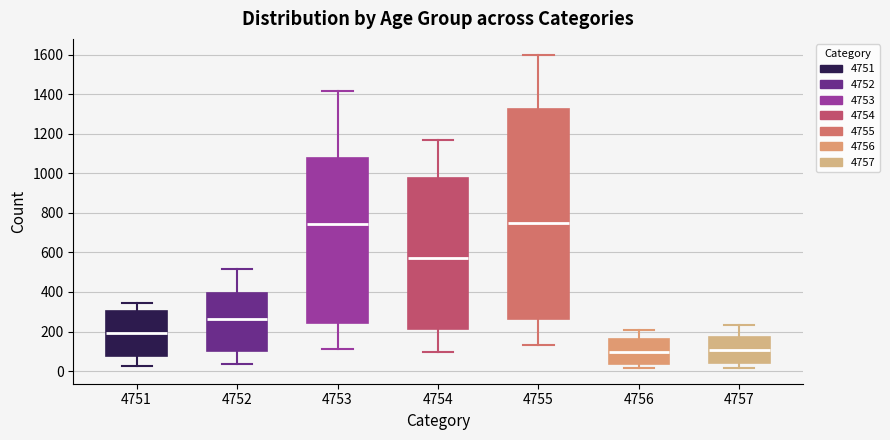

Which box is the tallest, from its lower edge to its upper edge?

4755